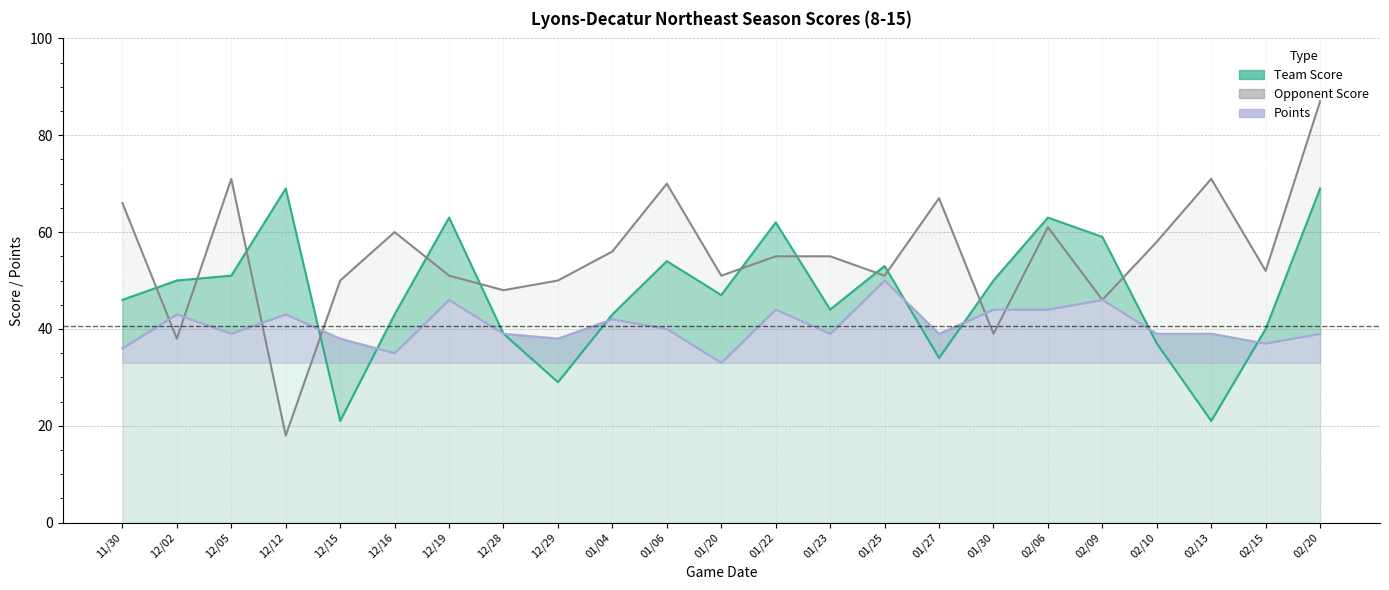

How many data points in Team Score are above 47?

11